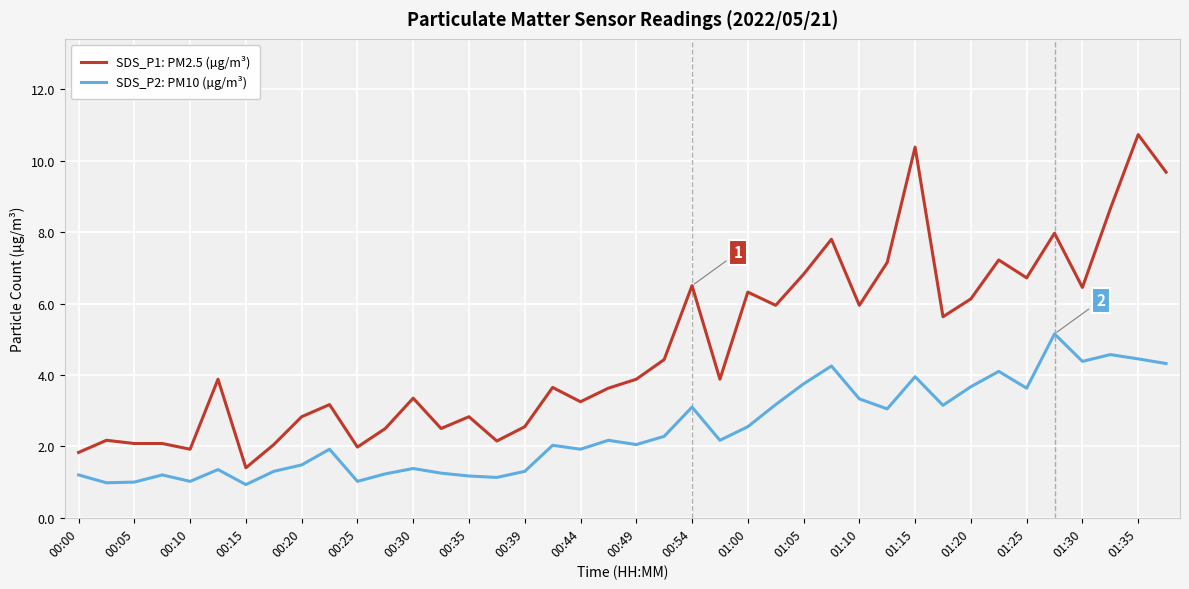

List the series in order of their peak value, highest first.

SDS_P1: PM2.5 (µg/m³), SDS_P2: PM10 (µg/m³)